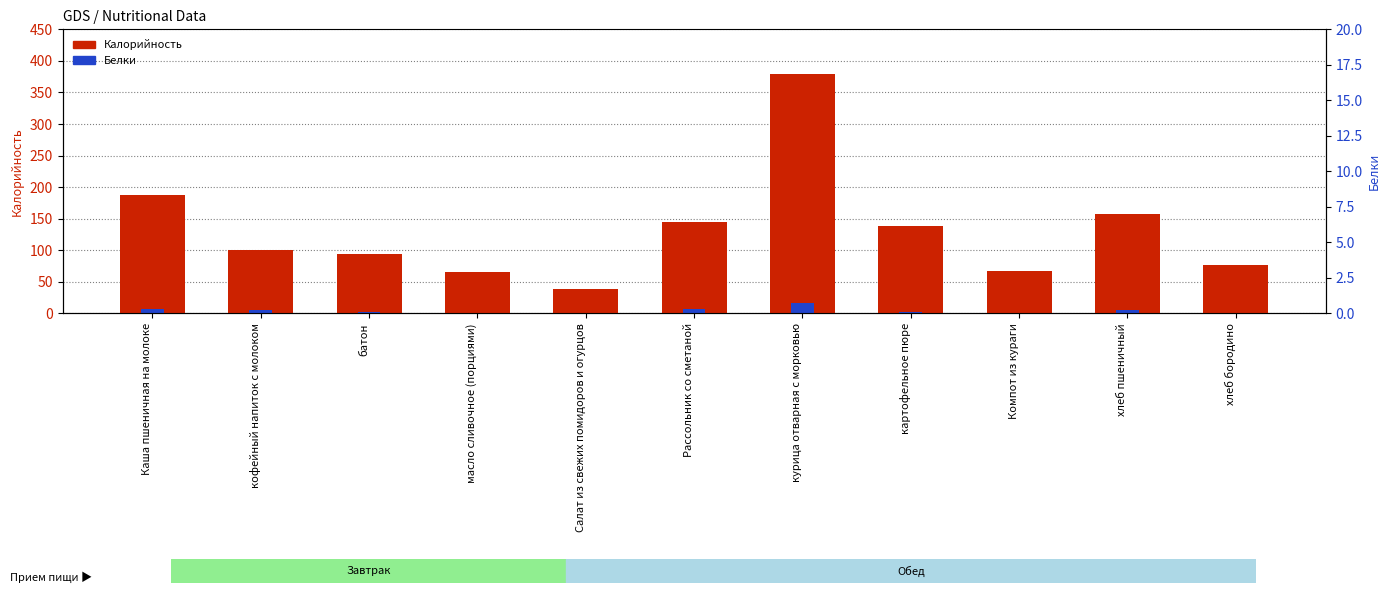

What is the sum of the Белки values at хлеб пшеничный and Рассольник со сметаной?

11.4